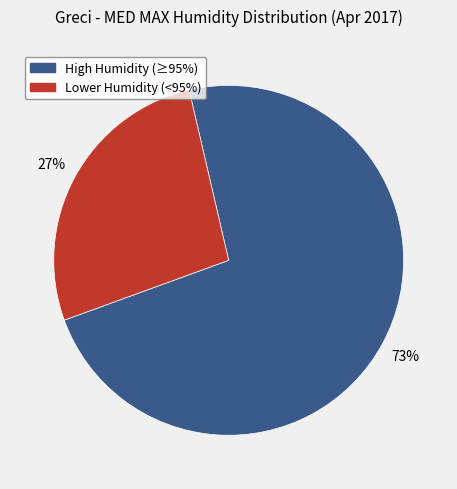

Is there a majority slice in this chart?

Yes